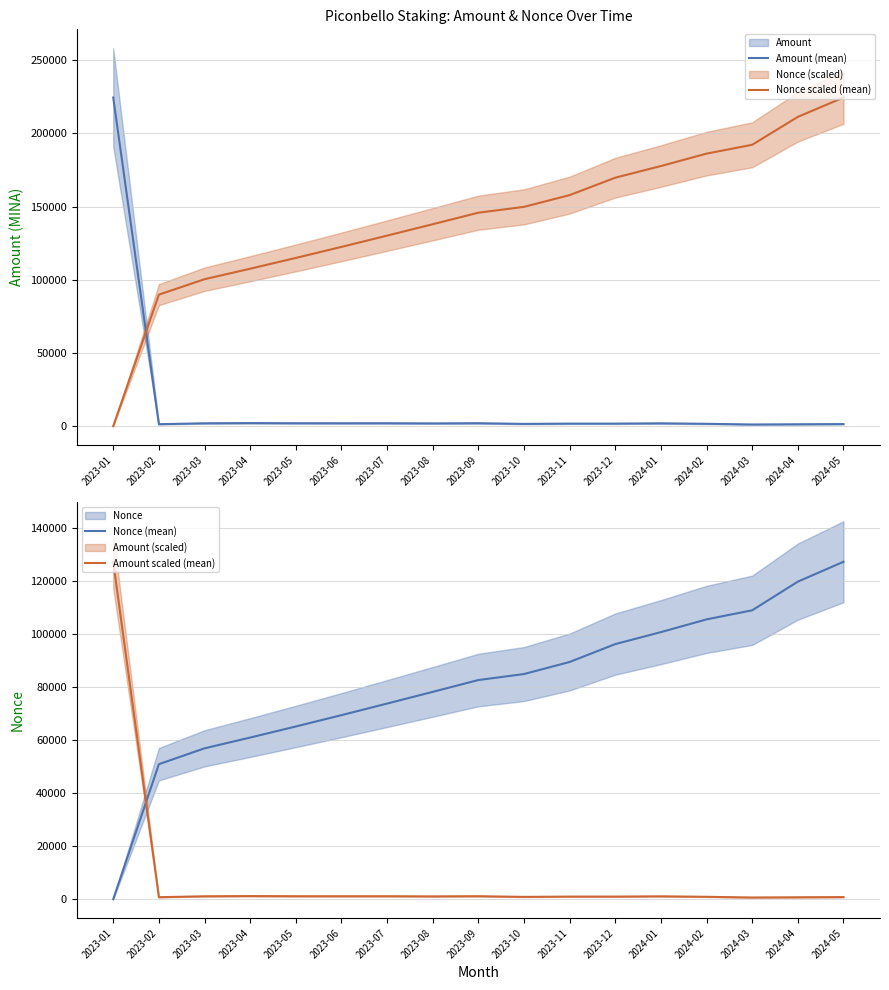

What value does the Nonce (mean) series have at 2023-02?

50881.0